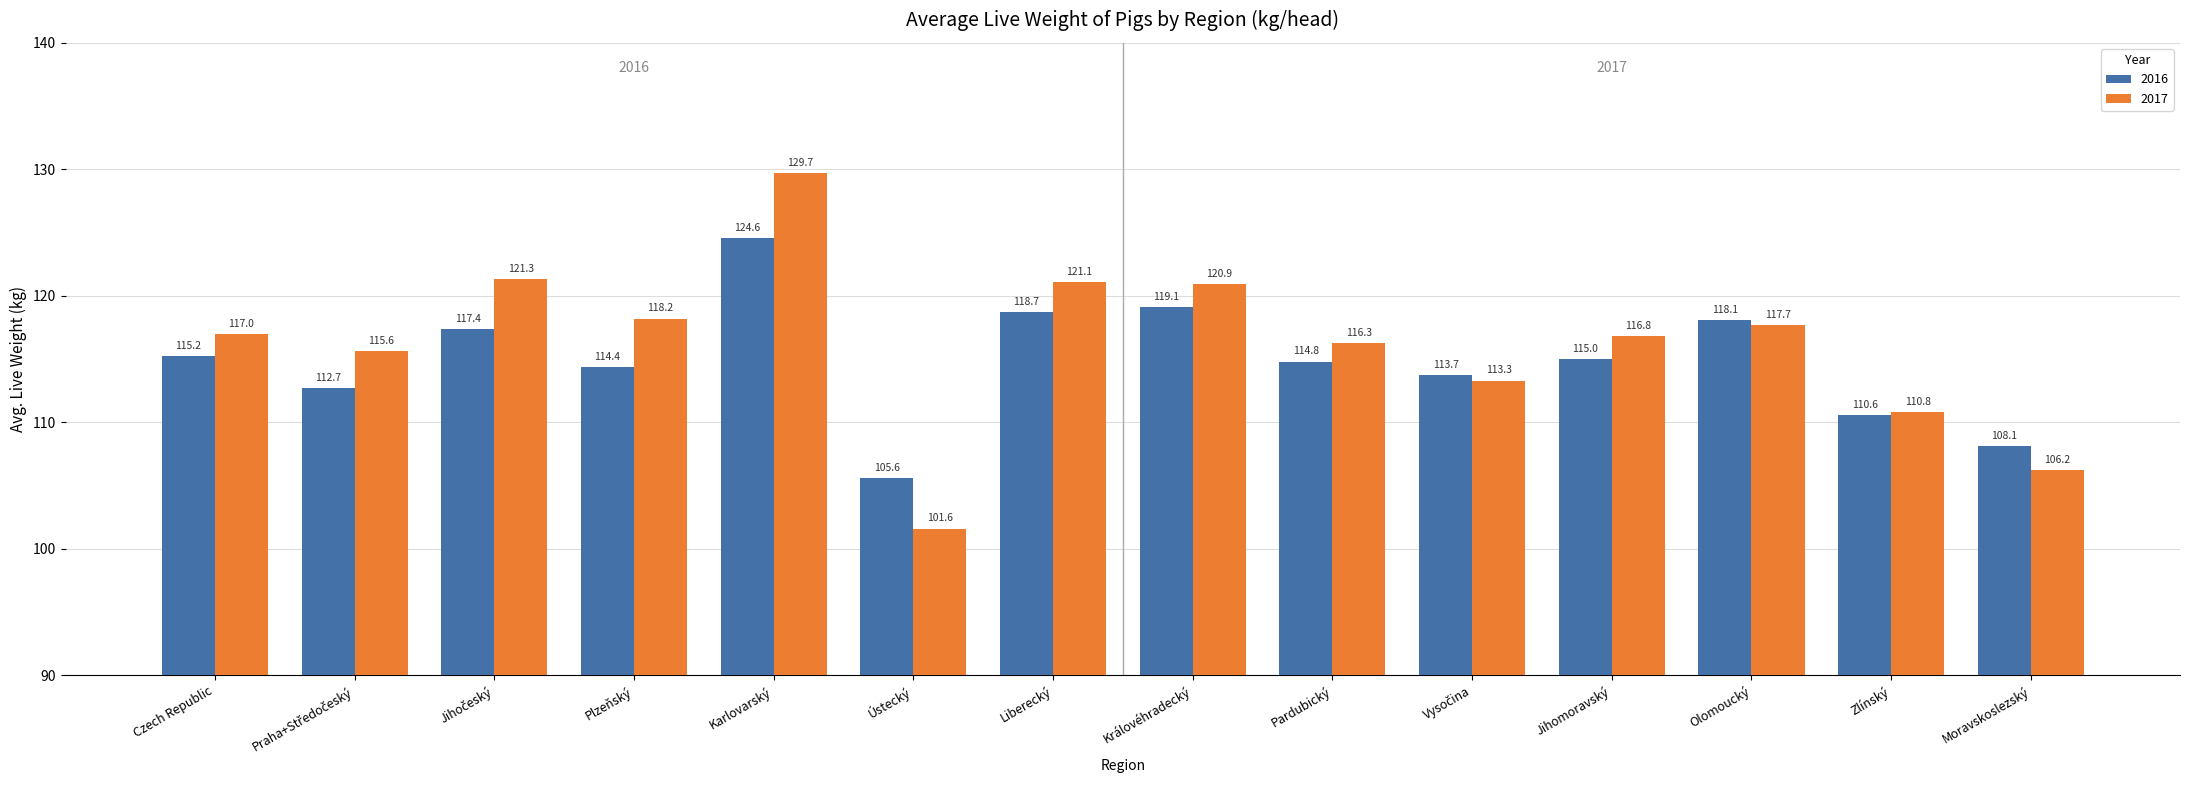

What value does the 2017 series have at Karlovarský?

129.7